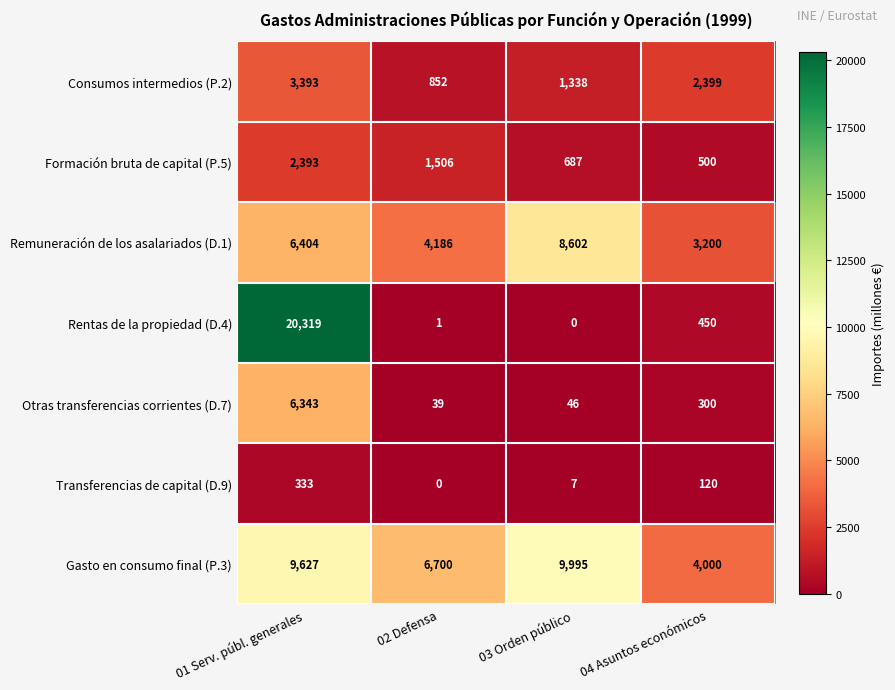

Reading left to right, what are all the values shown in this chart?

Consumos intermedios (P.2): 01 Serv. públ. generales=3393	02 Defensa=852	03 Orden público=1338	04 Asuntos económicos=2399
Formación bruta de capital (P.5): 01 Serv. públ. generales=2393	02 Defensa=1506	03 Orden público=687	04 Asuntos económicos=500
Remuneración de los asalariados (D.1): 01 Serv. públ. generales=6404	02 Defensa=4186	03 Orden público=8602	04 Asuntos económicos=3200
Rentas de la propiedad (D.4): 01 Serv. públ. generales=20319	02 Defensa=1	03 Orden público=0	04 Asuntos económicos=450
Otras transferencias corrientes (D.7): 01 Serv. públ. generales=6343	02 Defensa=39	03 Orden público=46	04 Asuntos económicos=300
Transferencias de capital (D.9): 01 Serv. públ. generales=333	02 Defensa=0	03 Orden público=7	04 Asuntos económicos=120
Gasto en consumo final (P.3): 01 Serv. públ. generales=9627	02 Defensa=6700	03 Orden público=9995	04 Asuntos económicos=4000